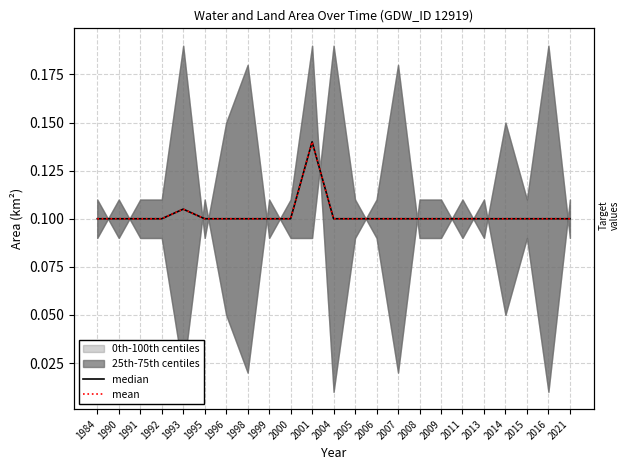

Is the value of mean at 2004 greater than the value of median at 1990?

No